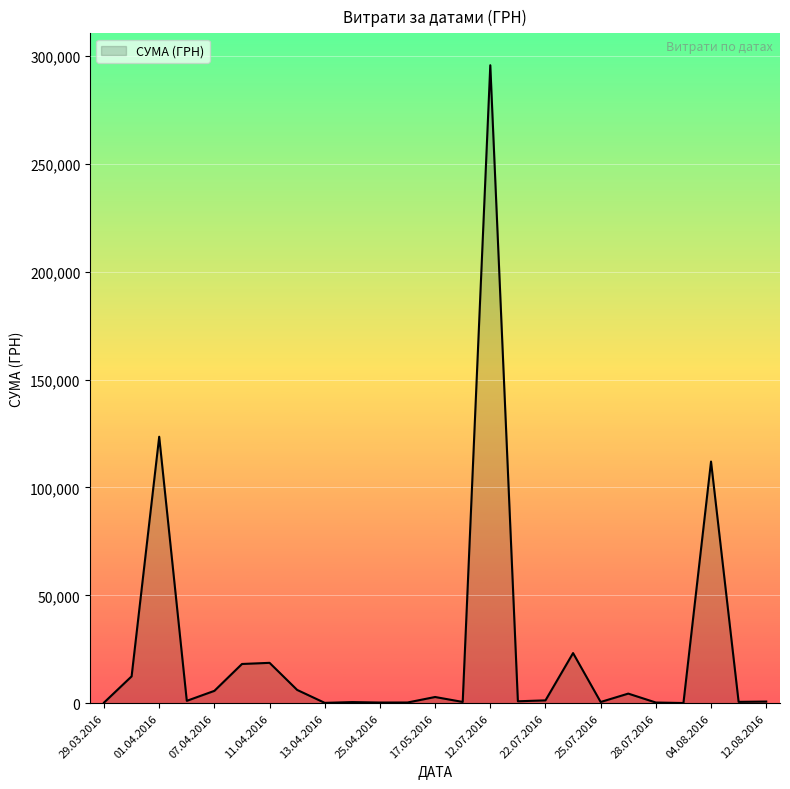

What is the difference between the maximum and minimum values?

295540.8